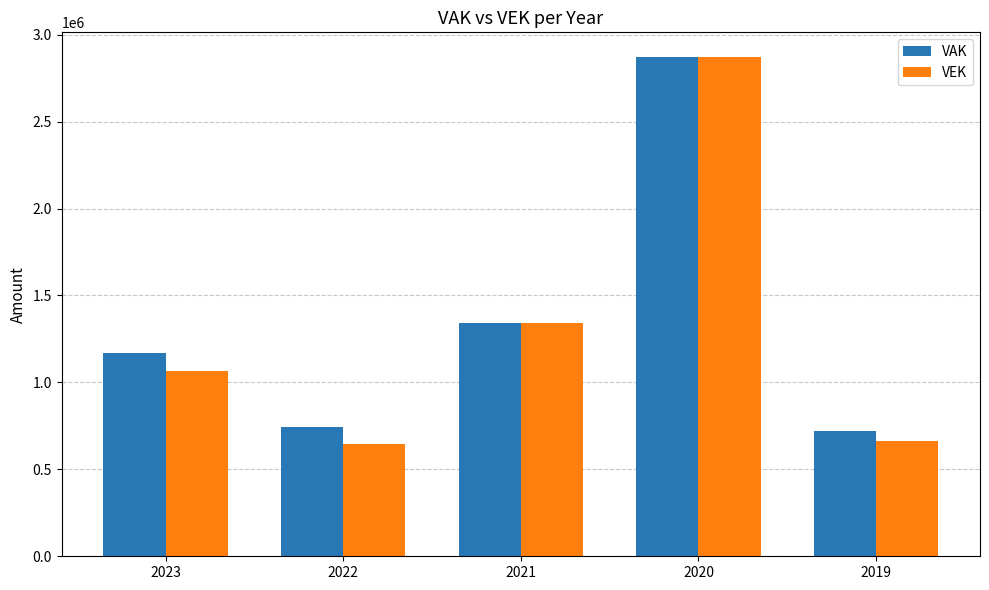

What is the total value across all series at 2022?

1386351